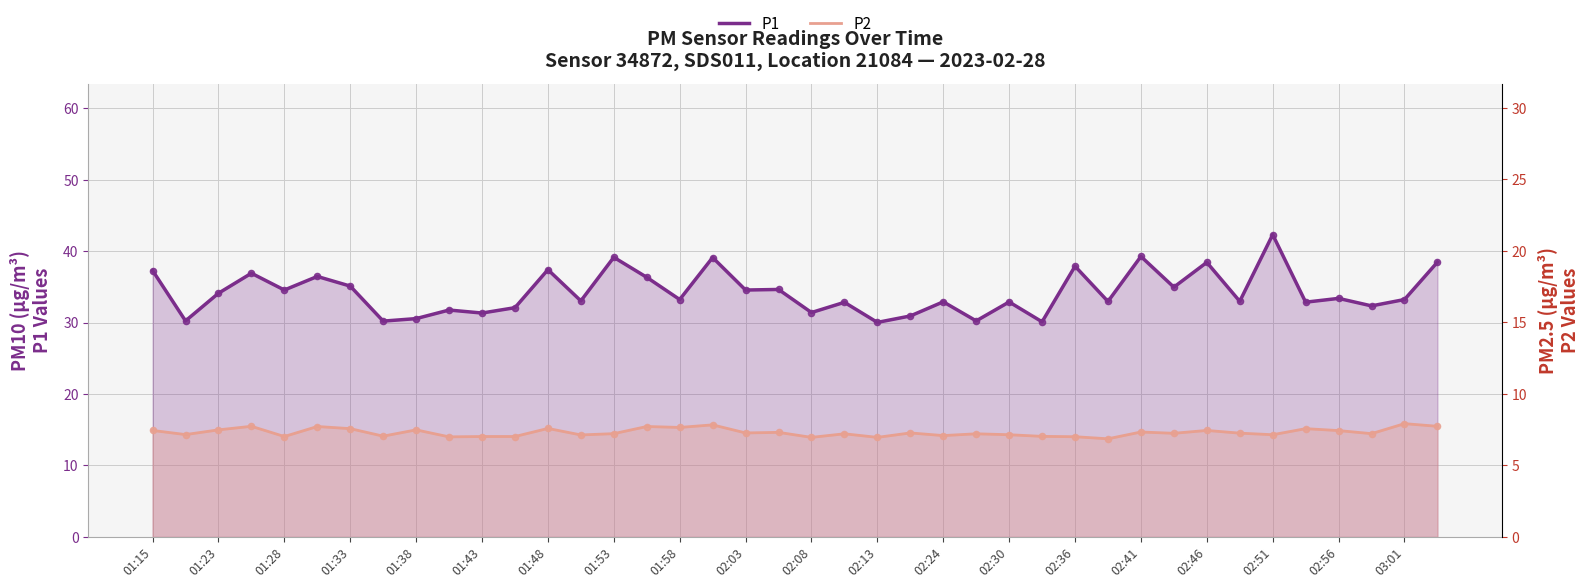

Which series has the largest total across all categories?

P1